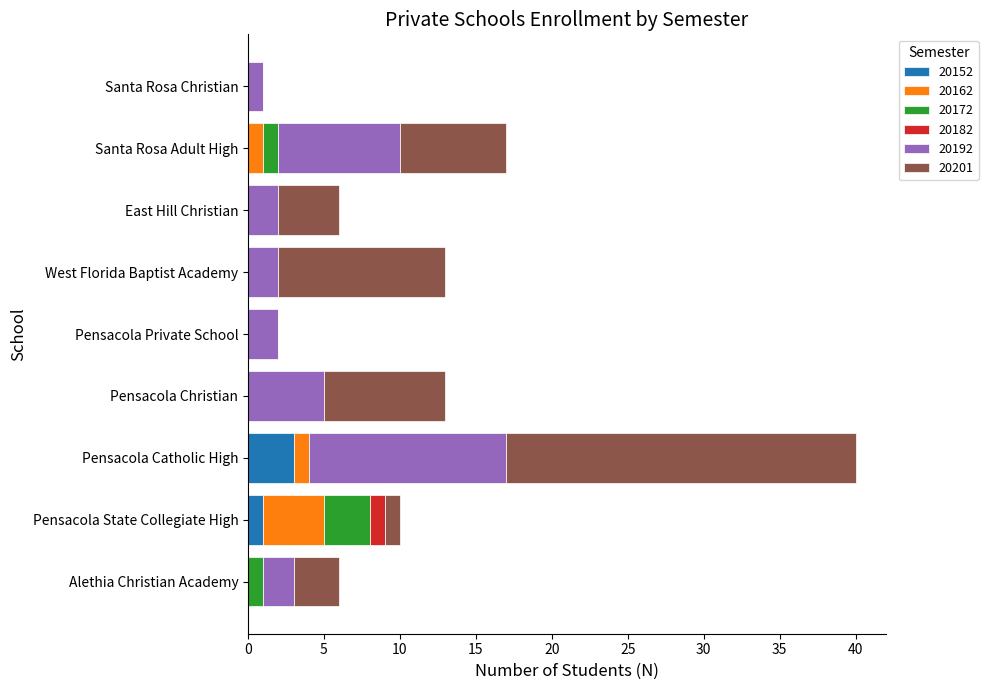

What is the highest value of the 20152 series?

3